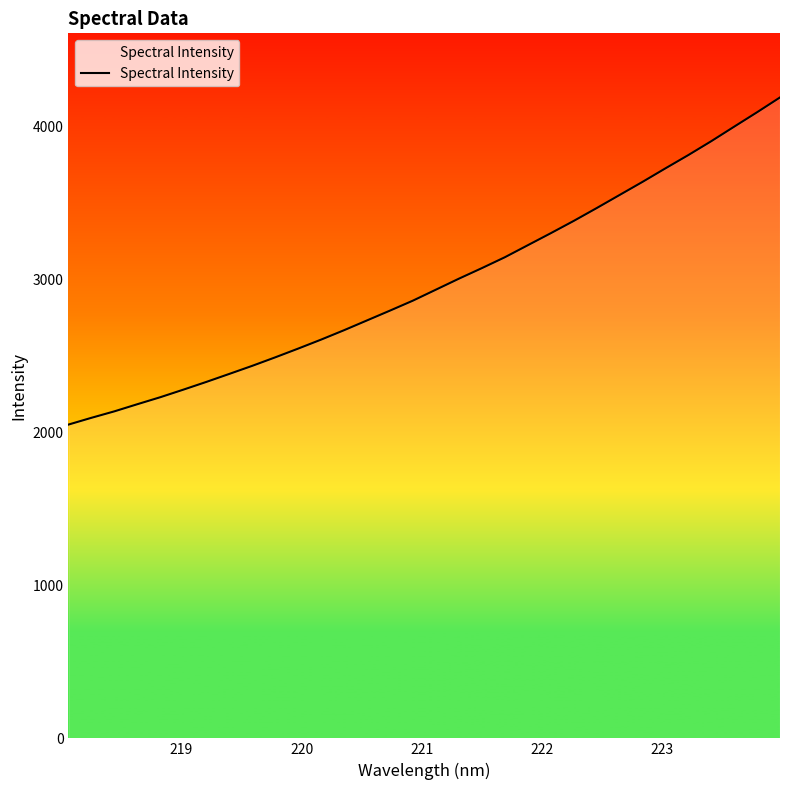

What is the greatest value displayed?

4192.2